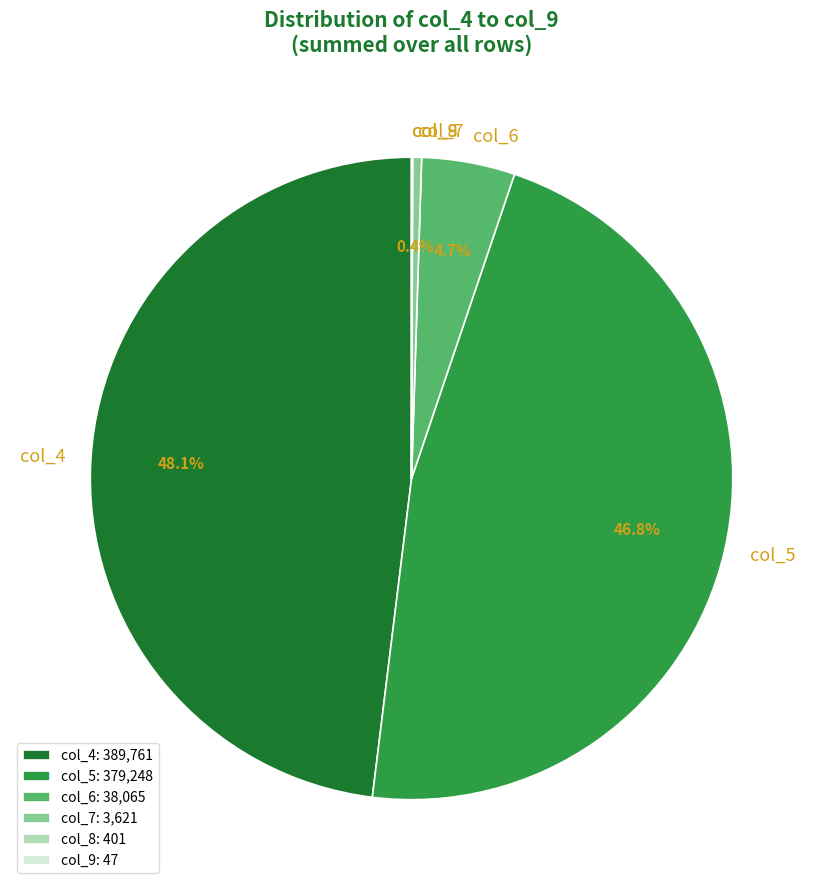

Is col_6 the majority of the pie?

No